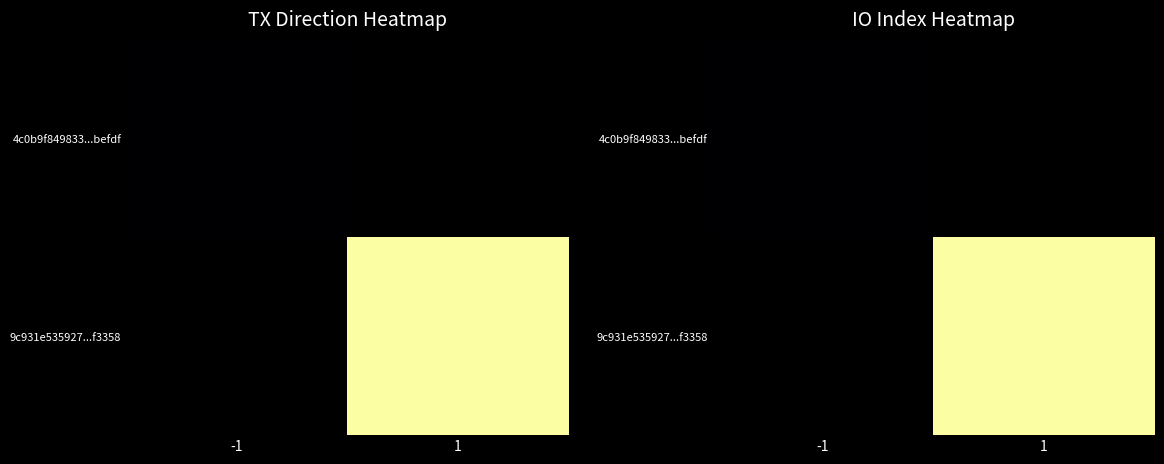

Is the value of 9c931e535927...f3358 at -1 greater than the value of 4c0b9f849833...befdf at 1?

No